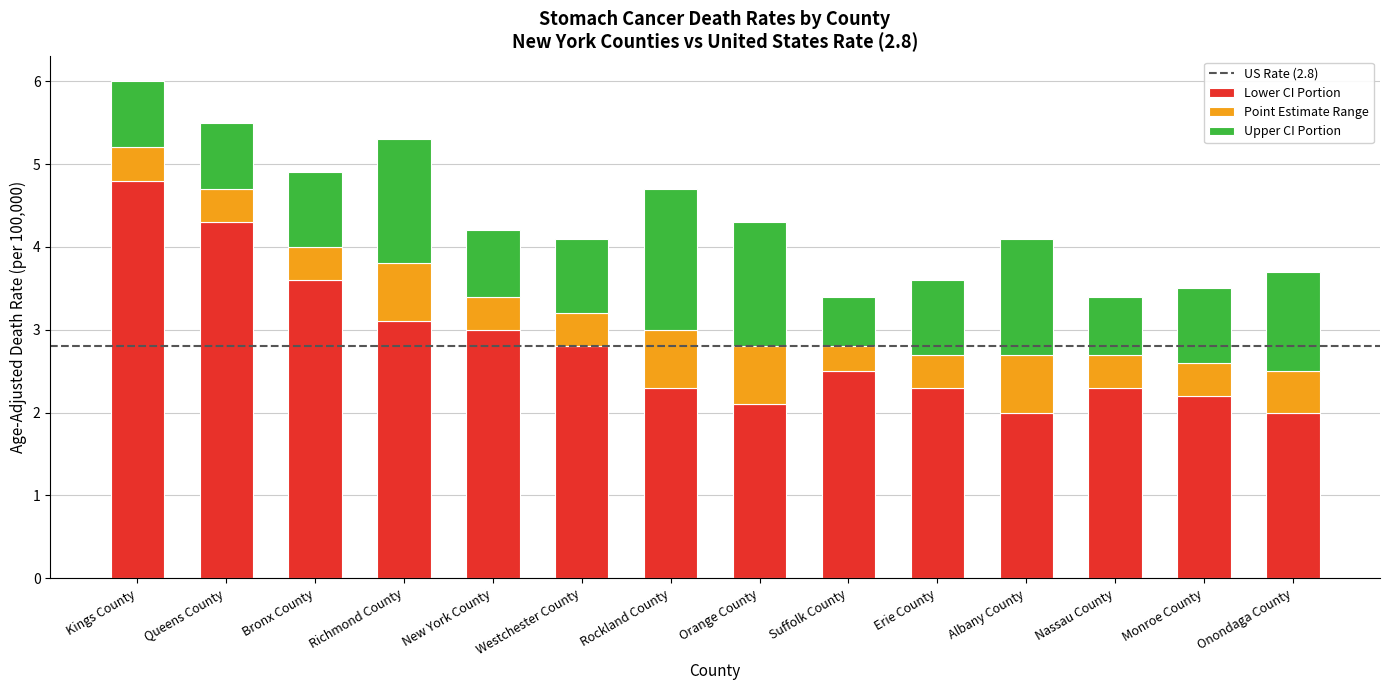

What is the difference between the Lower CI Portion values at Bronx County and Nassau County?

1.3